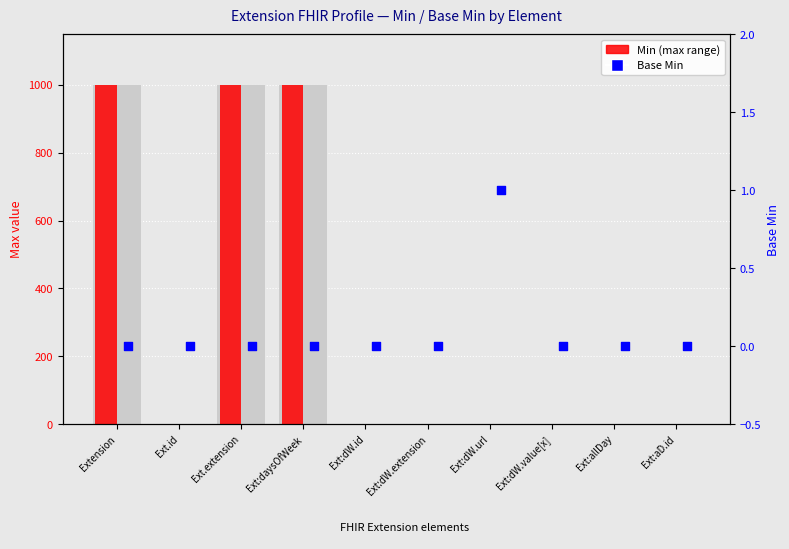

What is the total value across all series at Ext.extension?

999